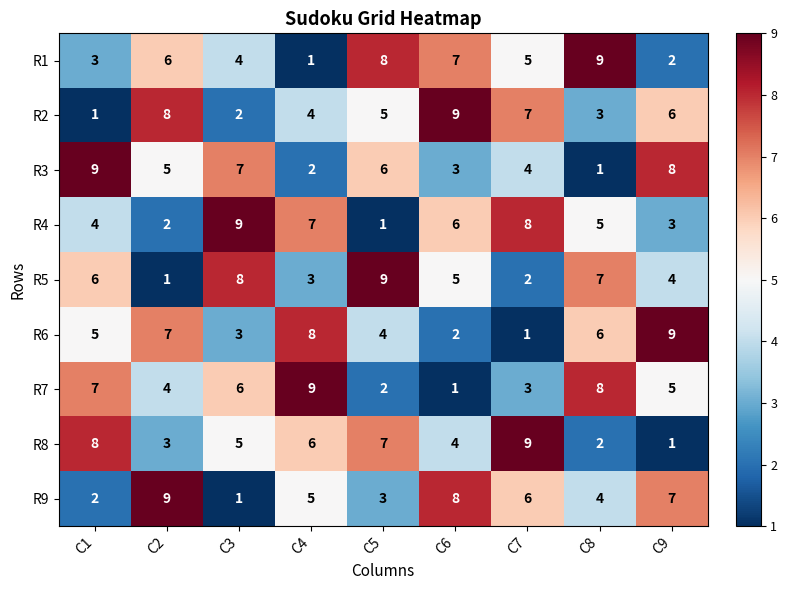

What is the average value of the R9 series?

5